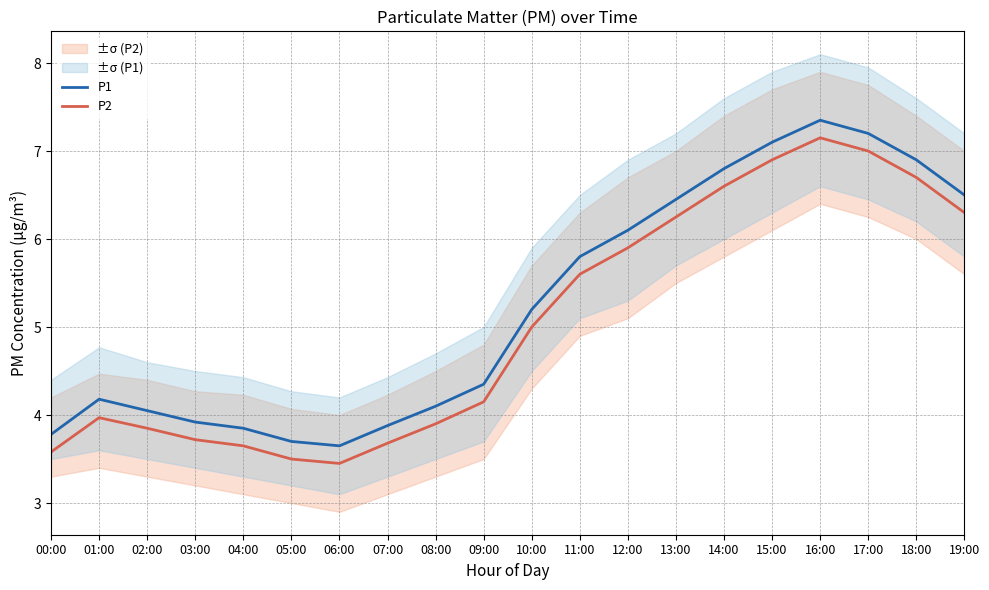

What is the sum of all P1 values?

104.9